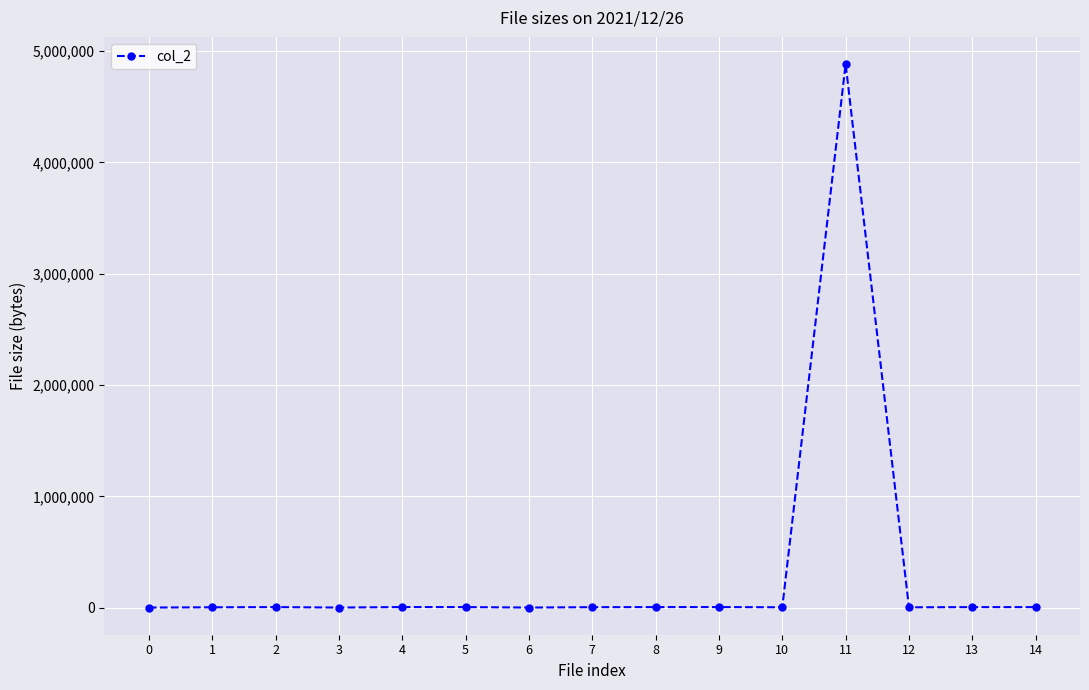

What is the sum of all values?

4940899